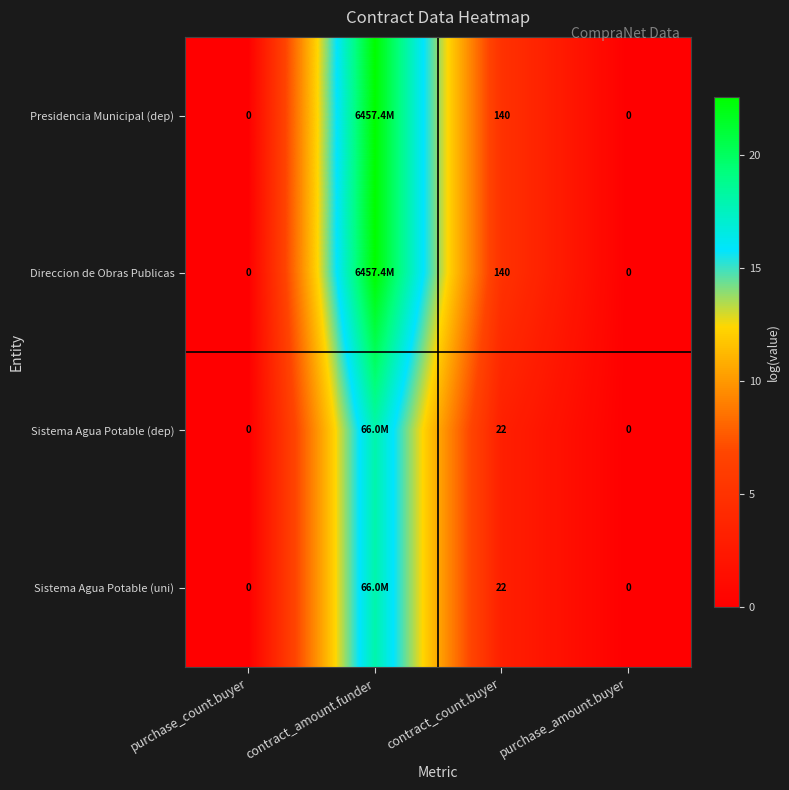

Rank the categories by Presidencia Municipal (dep) value from lowest to highest.

purchase_count.buyer, purchase_amount.buyer, contract_count.buyer, contract_amount.funder